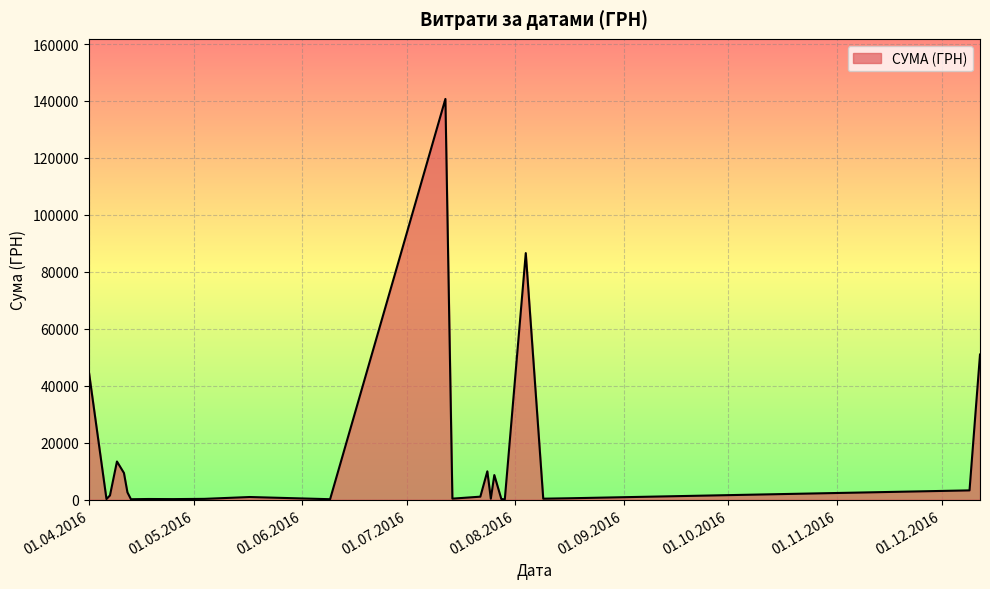

What is the maximum value shown in the chart?

140706.2